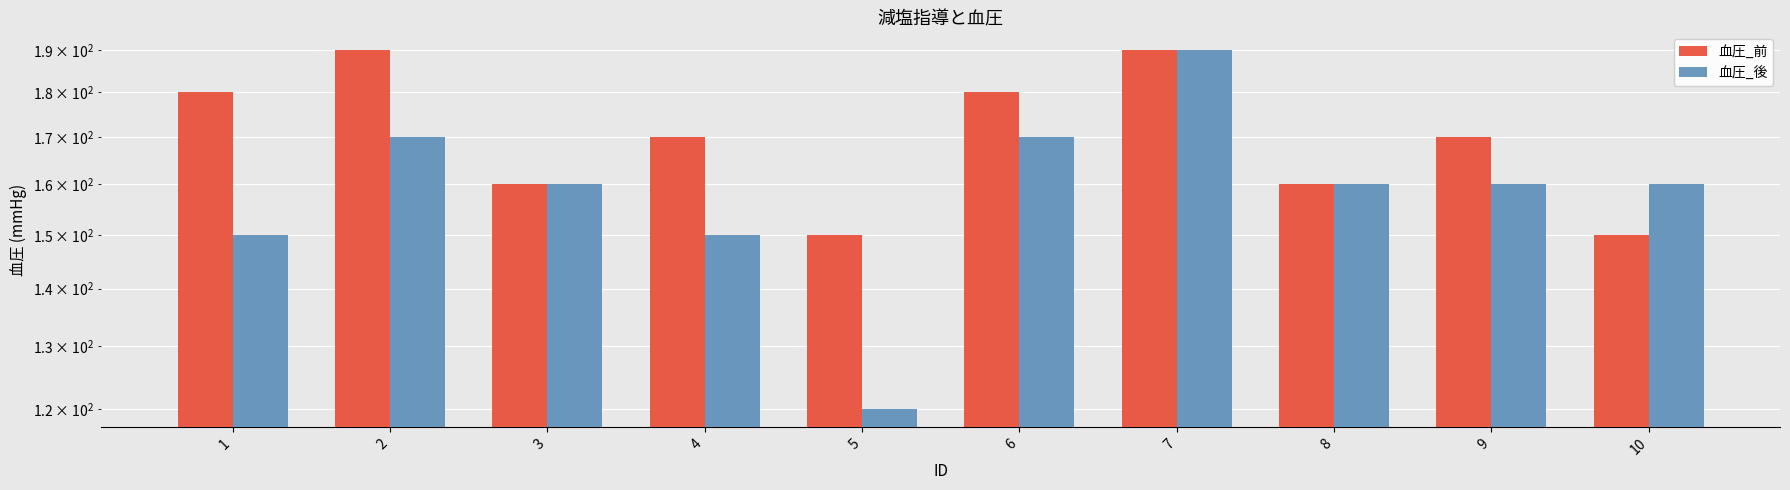

Count the 血圧_前 values in the range 160 to 180.

6